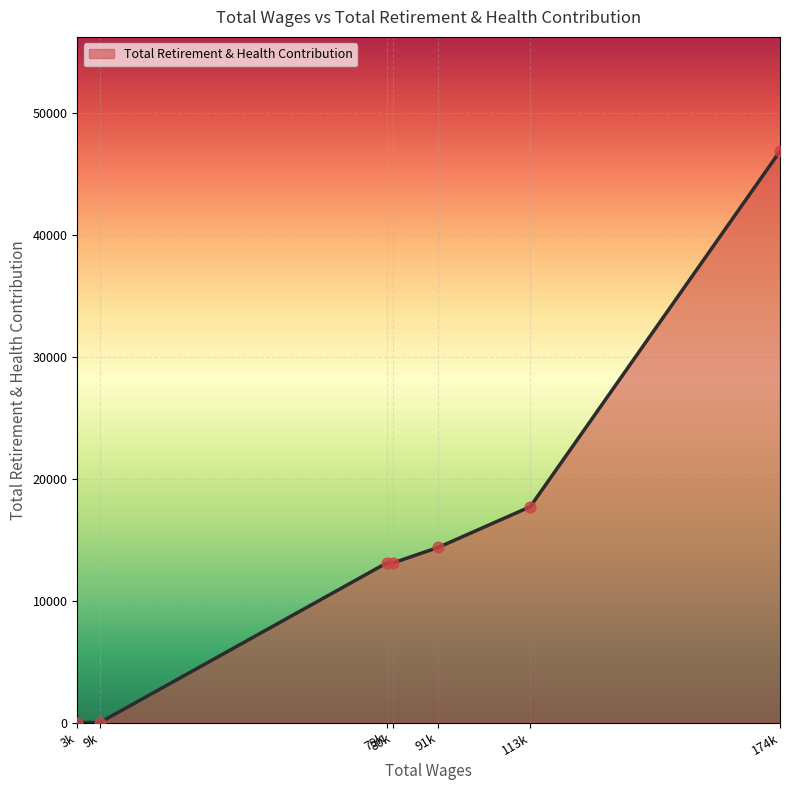

Between 91k and 79k, which is larger?

91k